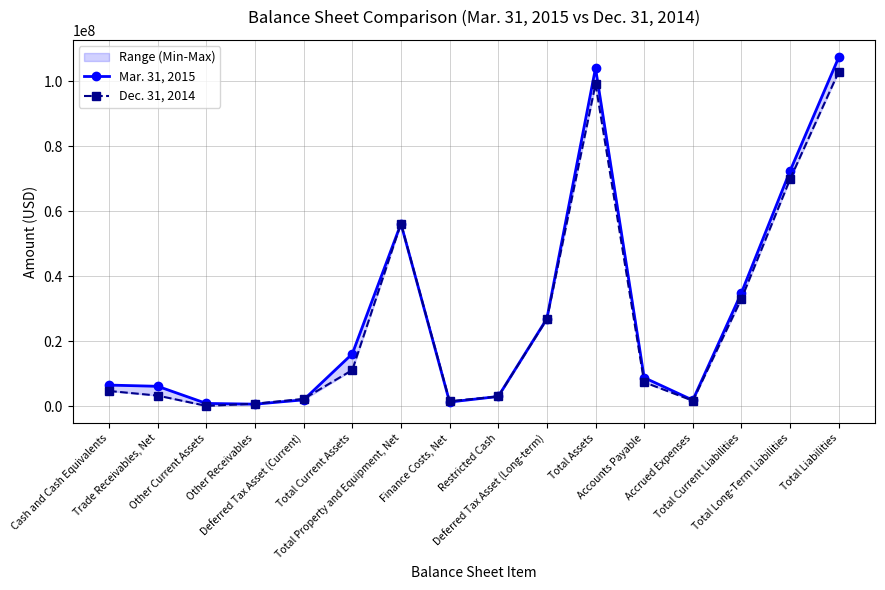

How many data points in Dec. 31, 2014 are less than 7387612?

8